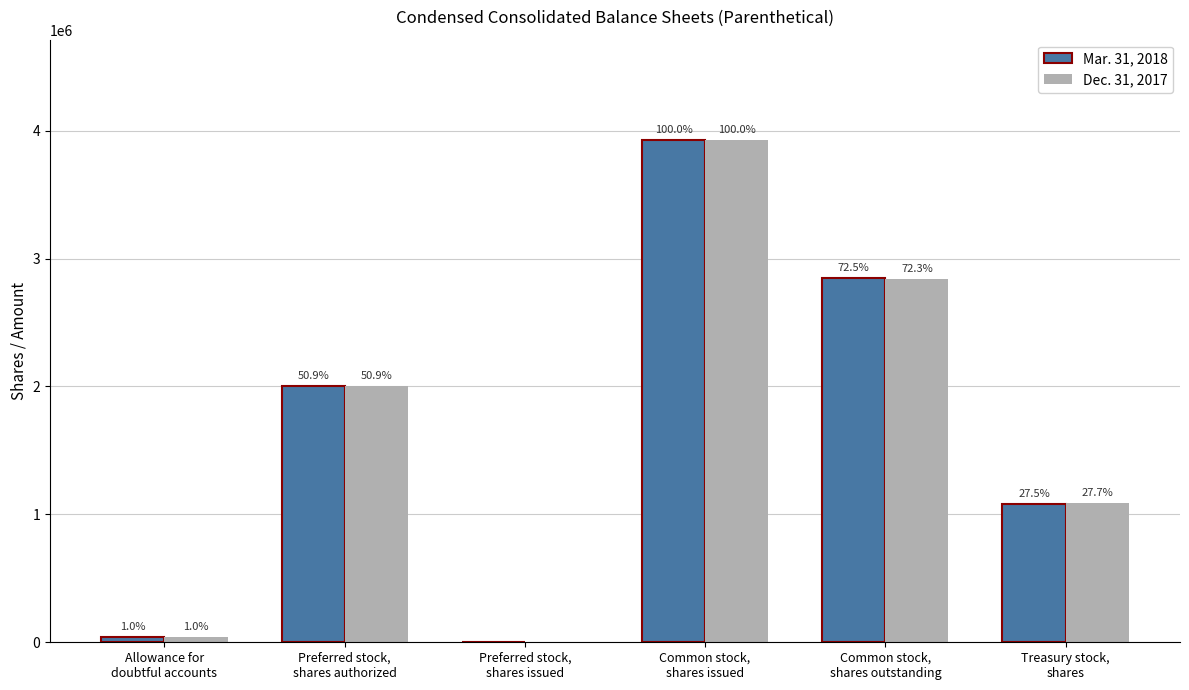

True or false: Dec. 31, 2017 has a value of 2839274 at Common stock,
shares outstanding.

True